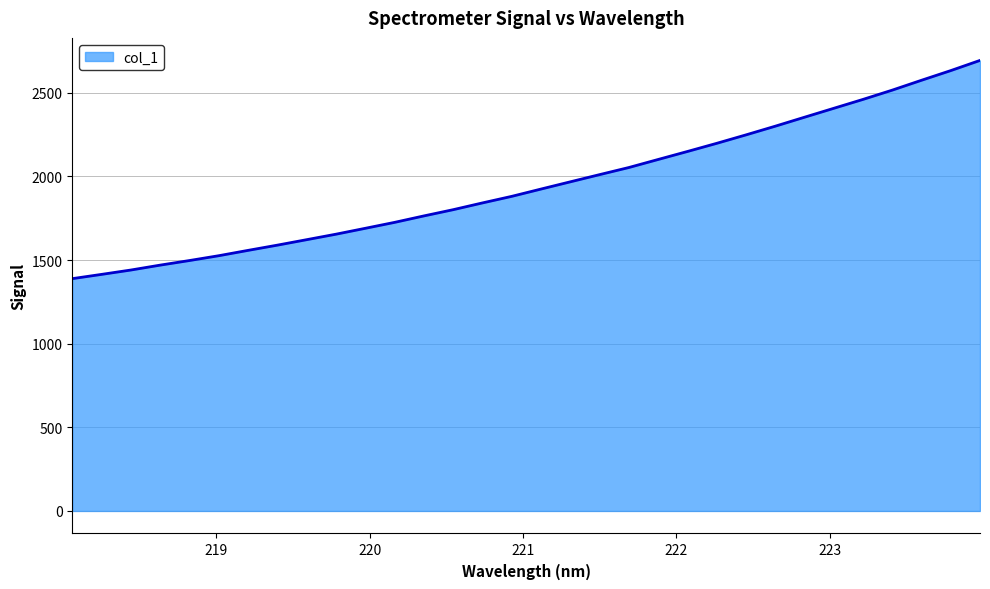

What is the minimum value shown in the chart?

1388.6